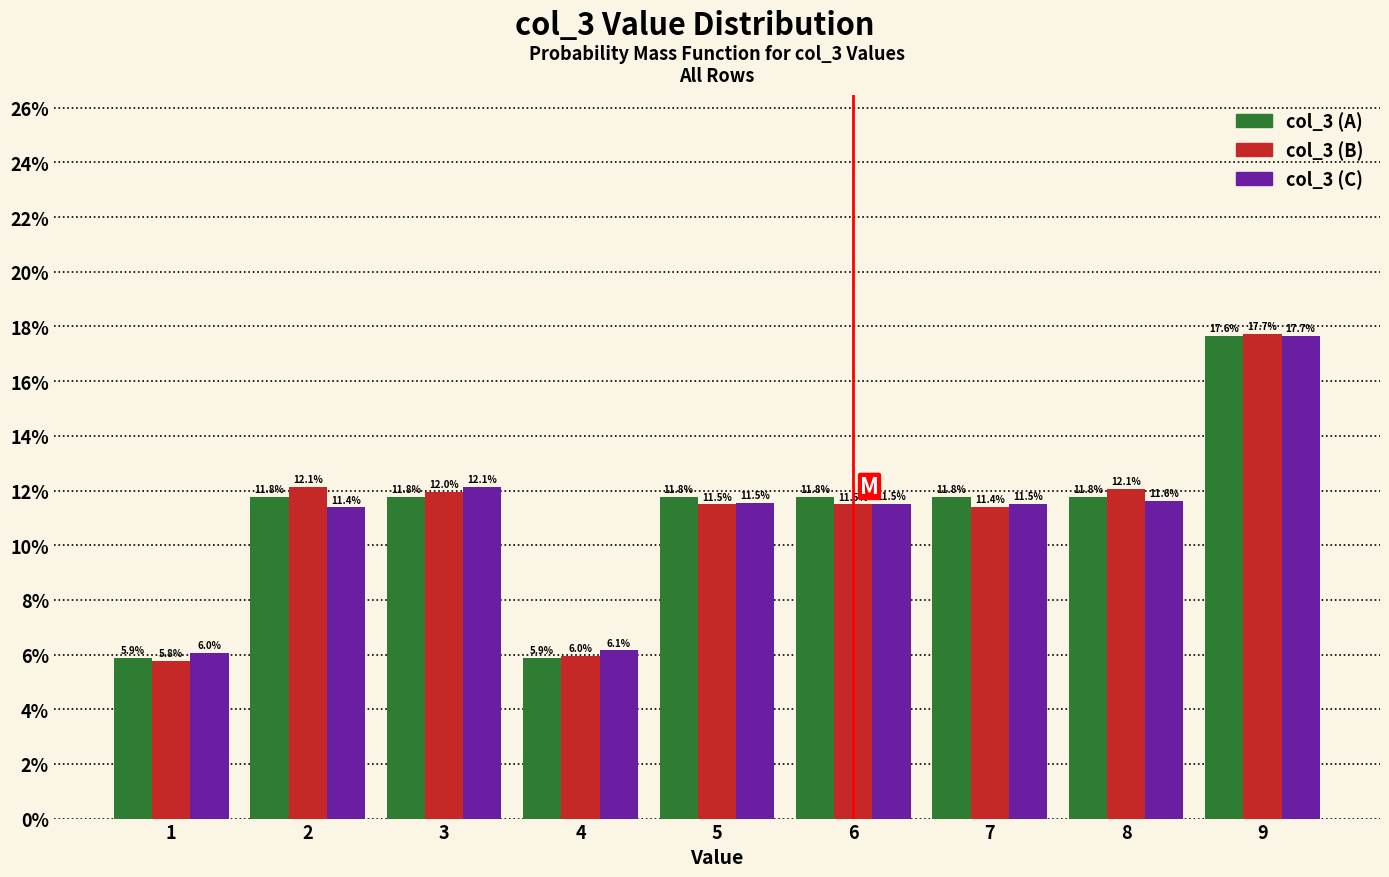

Reading left to right, list every range on the x-axis with the height of the bar of each series over it.

0.5 to 1.5: col_3 (A)=5.9	col_3 (B)=5.8	col_3 (C)=6.0
1.5 to 2.5: col_3 (A)=11.8	col_3 (B)=12.1	col_3 (C)=11.4
2.5 to 3.5: col_3 (A)=11.8	col_3 (B)=12.0	col_3 (C)=12.1
3.5 to 4.5: col_3 (A)=5.9	col_3 (B)=6.0	col_3 (C)=6.1
4.5 to 5.5: col_3 (A)=11.8	col_3 (B)=11.5	col_3 (C)=11.5
5.5 to 6.5: col_3 (A)=11.8	col_3 (B)=11.5	col_3 (C)=11.5
6.5 to 7.5: col_3 (A)=11.8	col_3 (B)=11.4	col_3 (C)=11.5
7.5 to 8.5: col_3 (A)=11.8	col_3 (B)=12.1	col_3 (C)=11.6
8.5 to 9.5: col_3 (A)=17.6	col_3 (B)=17.7	col_3 (C)=17.7